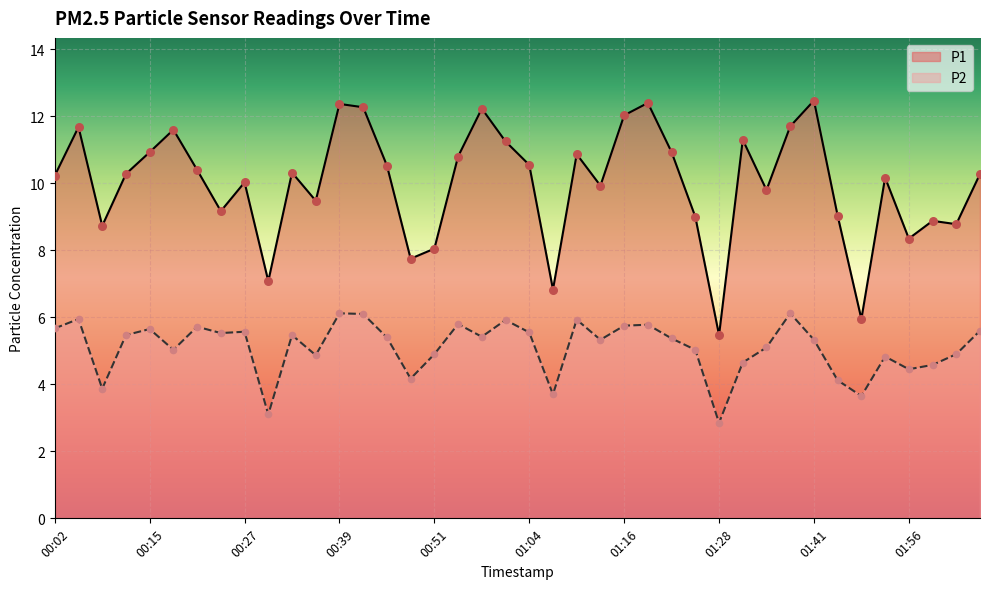

Is the value of P2 at 01:01 greater than the value of P1 at 00:33?

No